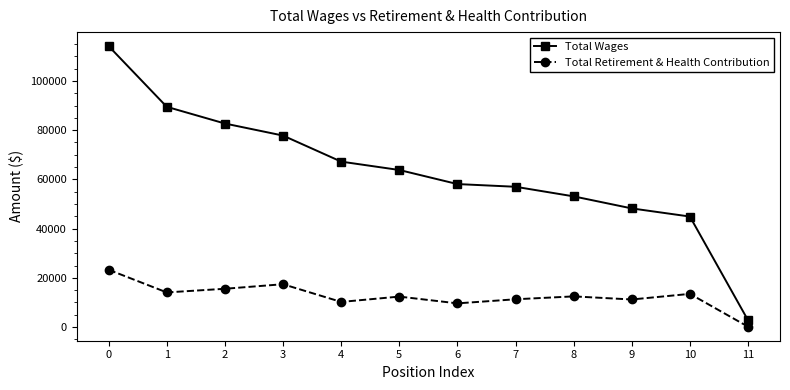

What is the sum of the Total Retirement & Health Contribution values at 3 and 4?

27644